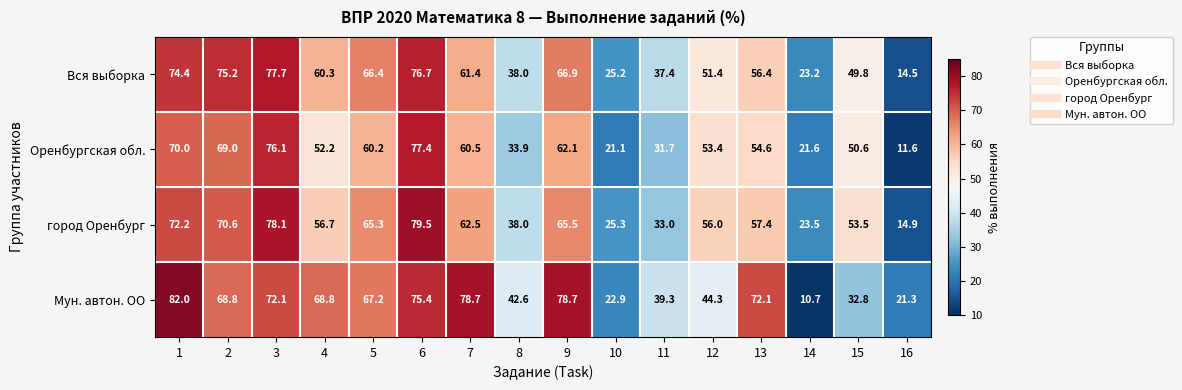

What value does the Вся выборка series have at 10?

25.2